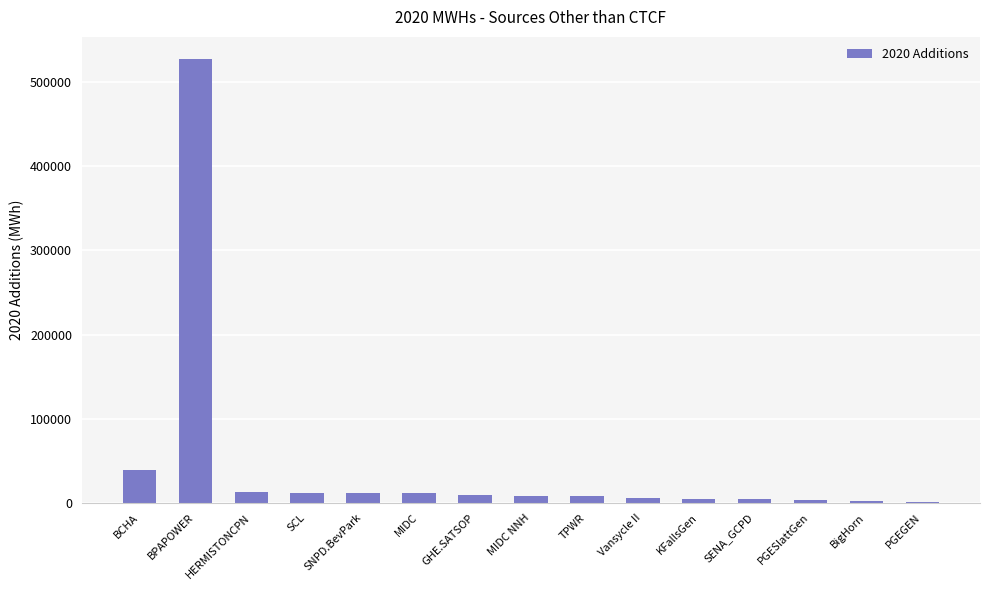

Approximately how many times larger is the value at HERMISTONCPN compared to BCHA?

0.3